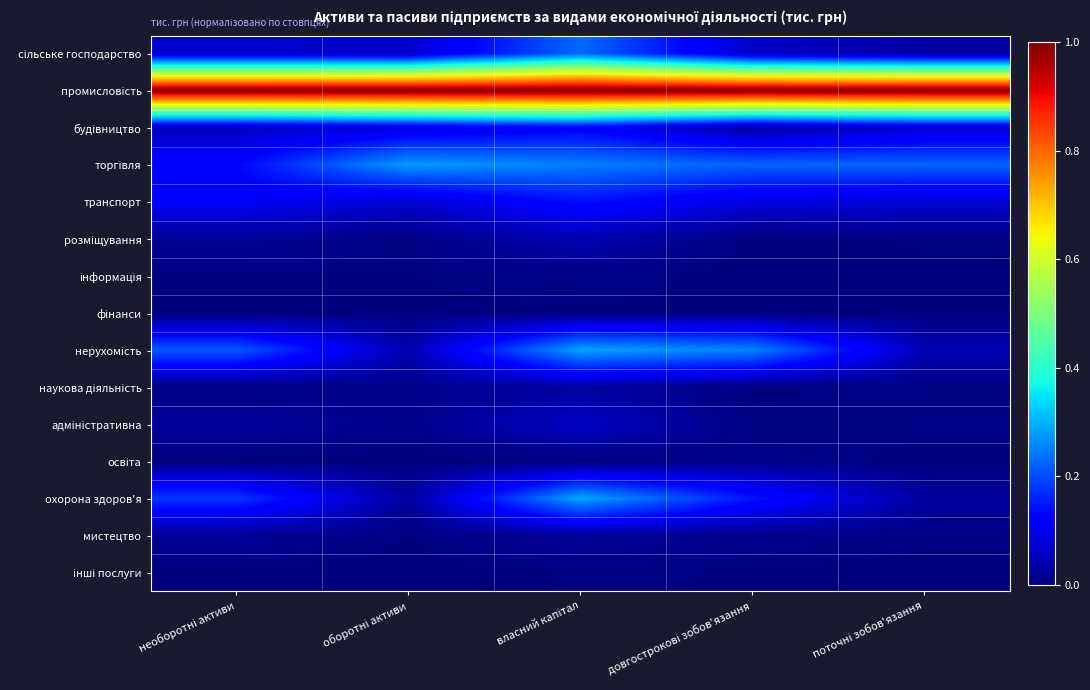

What is the difference between the highest and lowest values at оборотні активи?

1.0